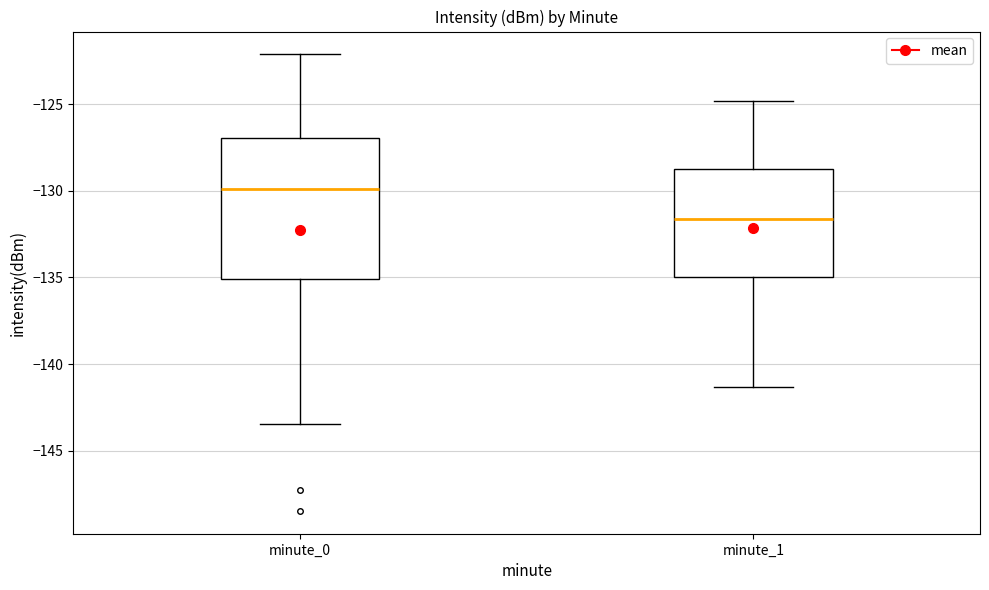

Which box is the tallest, from its lower edge to its upper edge?

minute_0